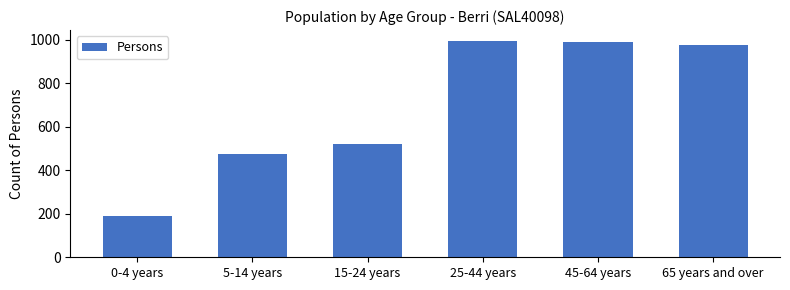

Reading right to left, extract all data points from this chart.

65 years and over=976	45-64 years=988	25-44 years=995	15-24 years=523	5-14 years=473	0-4 years=191